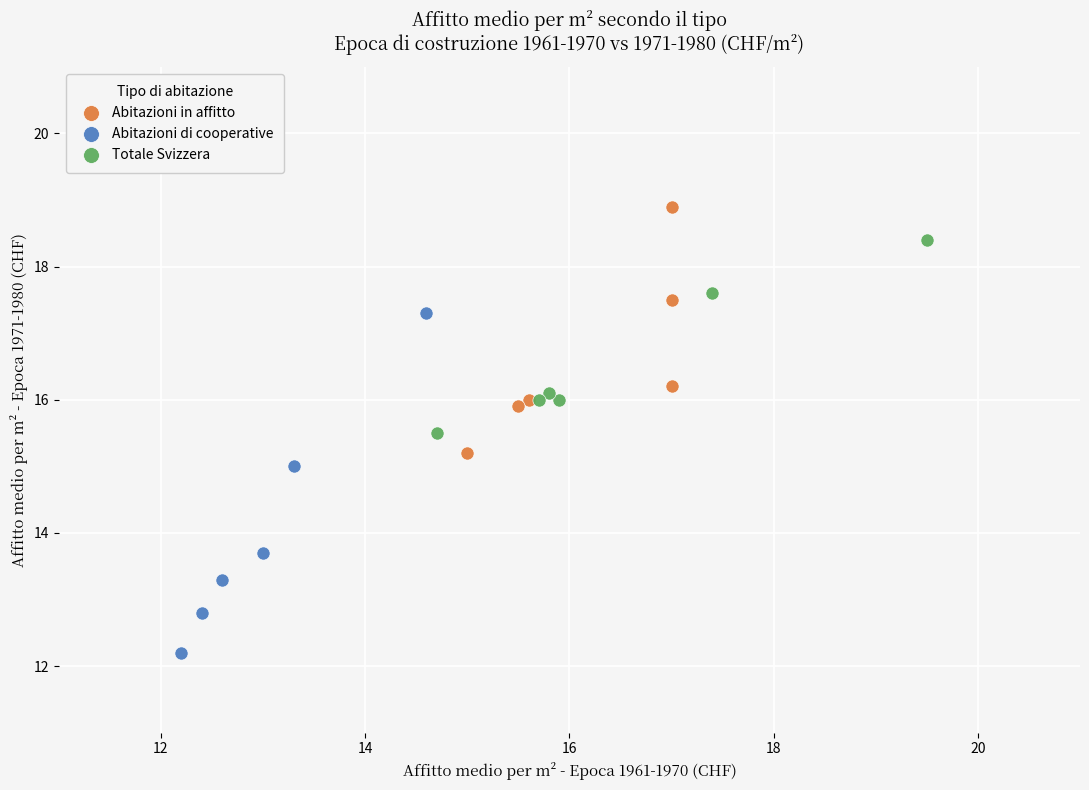

Which series reaches the maximum Y coordinate?

Abitazioni in affitto